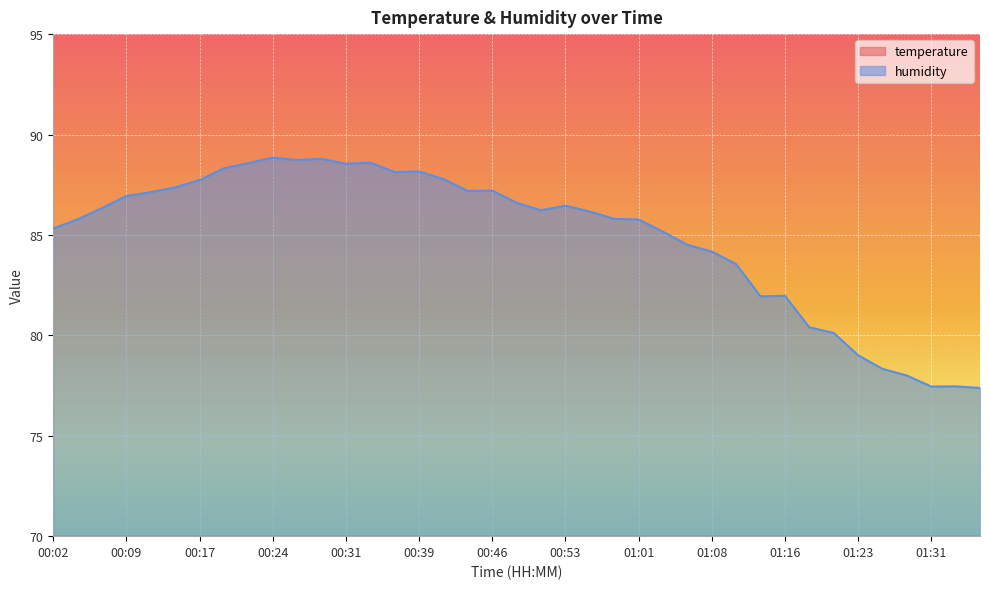

True or false: temperature and humidity intersect in this chart.

False